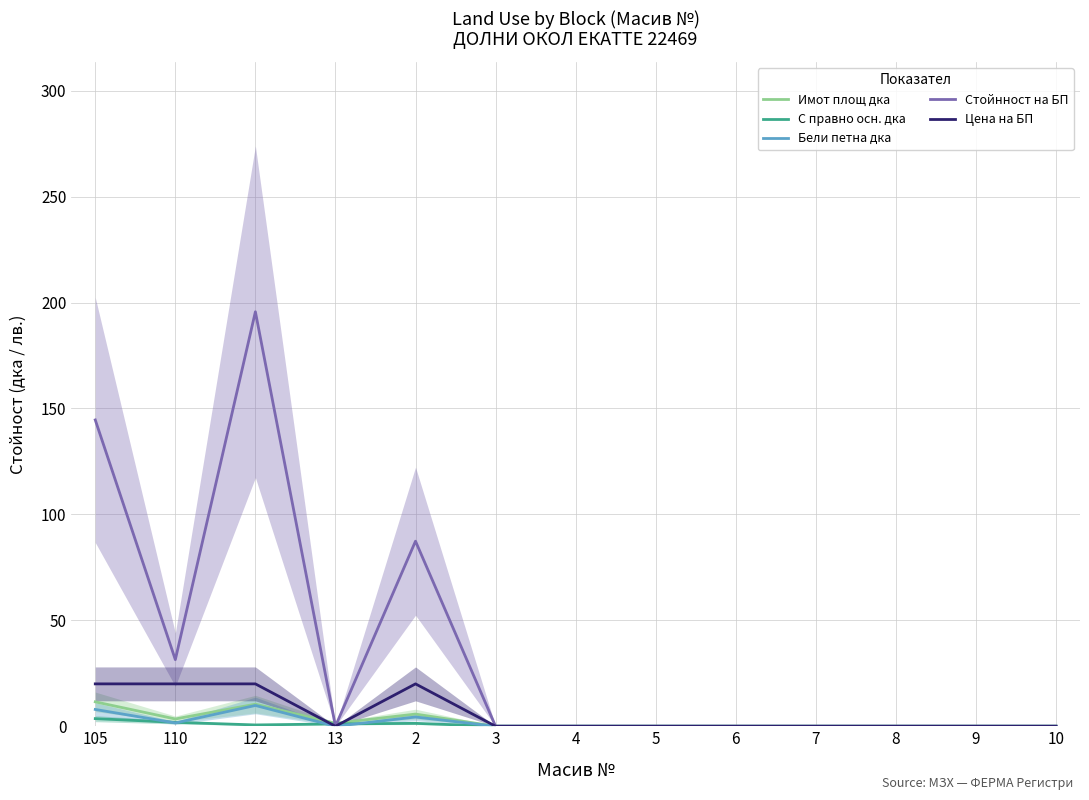

What is the difference between the С правно осн. дка values at 6 and 13?

1.1